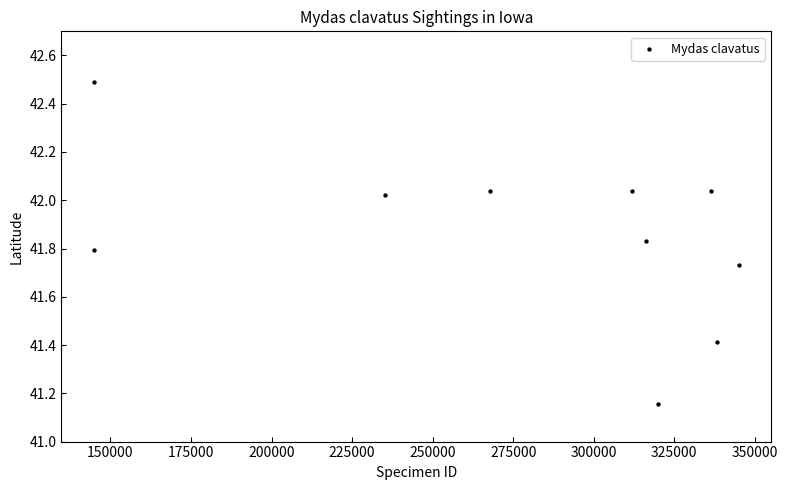

What is the average X value?

276030.9